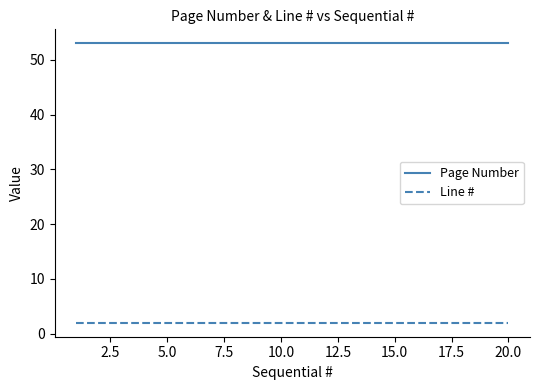

What is the sum of all Page Number values?

1060